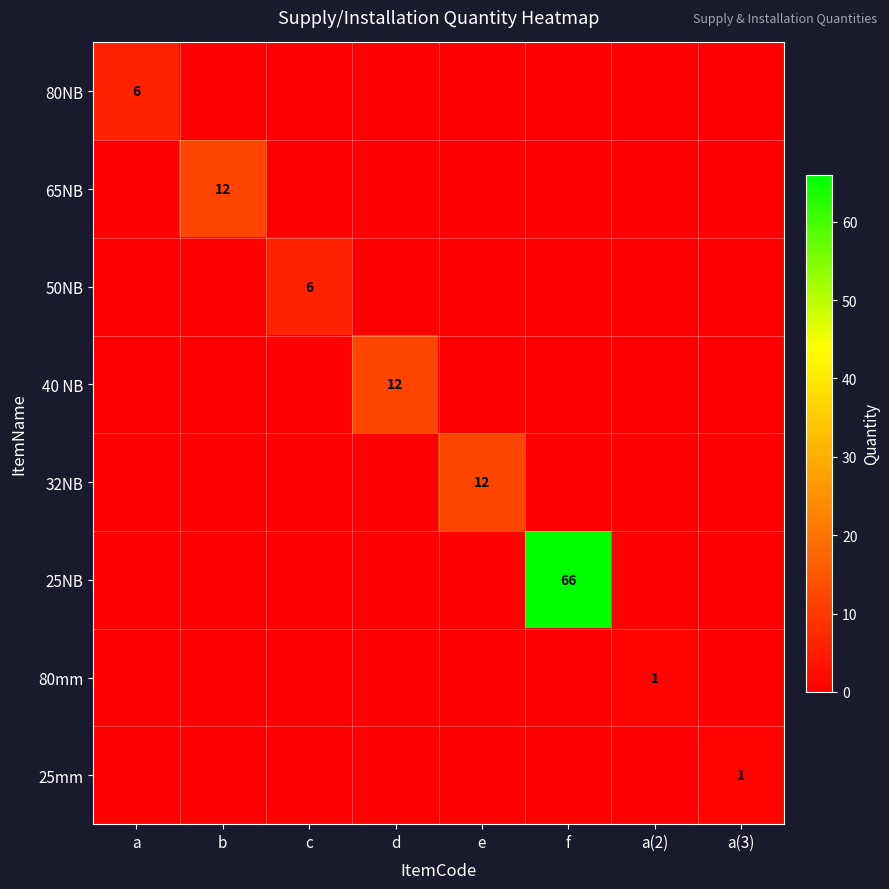

The value of 80NB at a is 9. True or false?

False